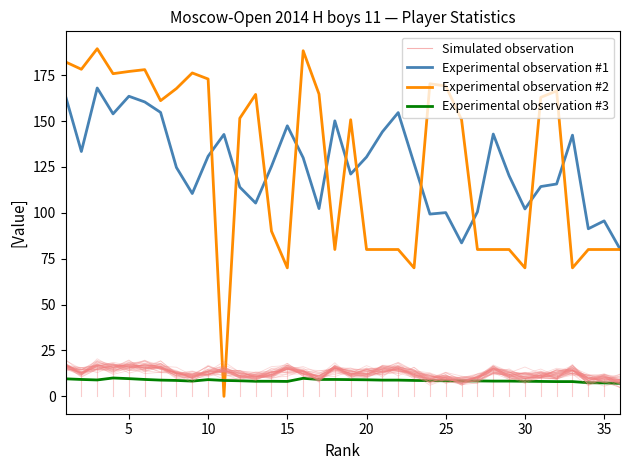

What is the difference between the Experimental observation #2 values at 35 and 10?

92.9